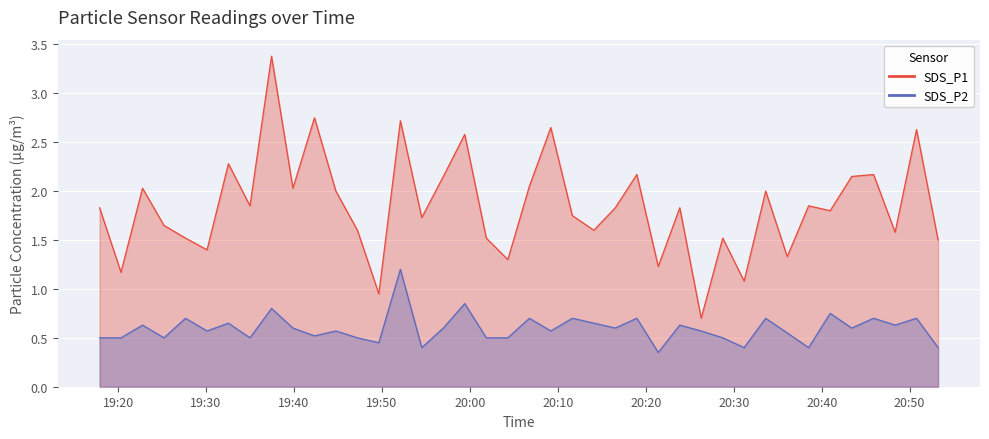

The value of SDS_P2 at 2023/08/06 20:28:45 is 0.2. True or false?

False